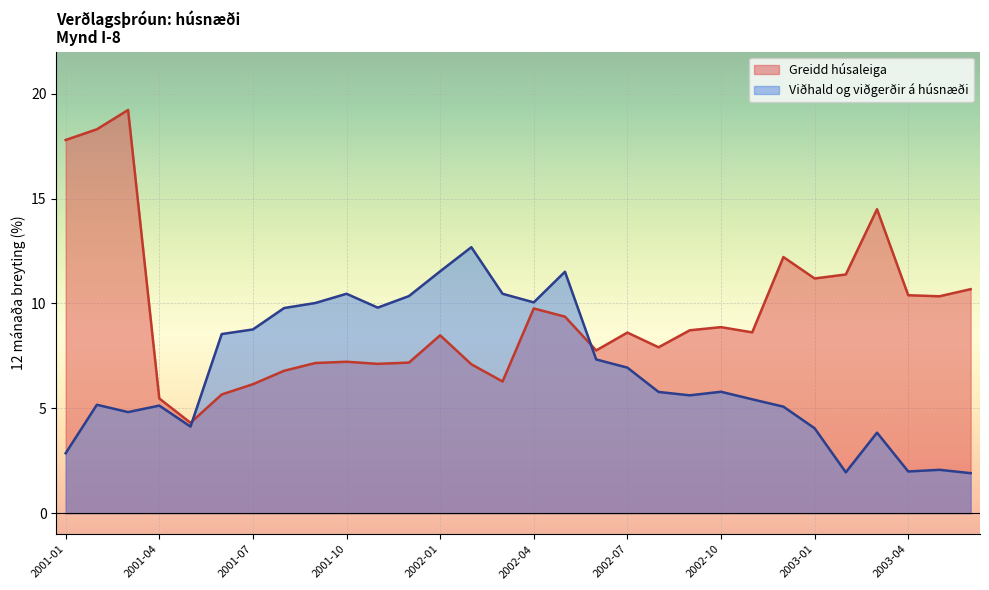

What is the difference between the maximum and minimum values in the Viðhald og viðgerðir á húsnæði series?

10.8